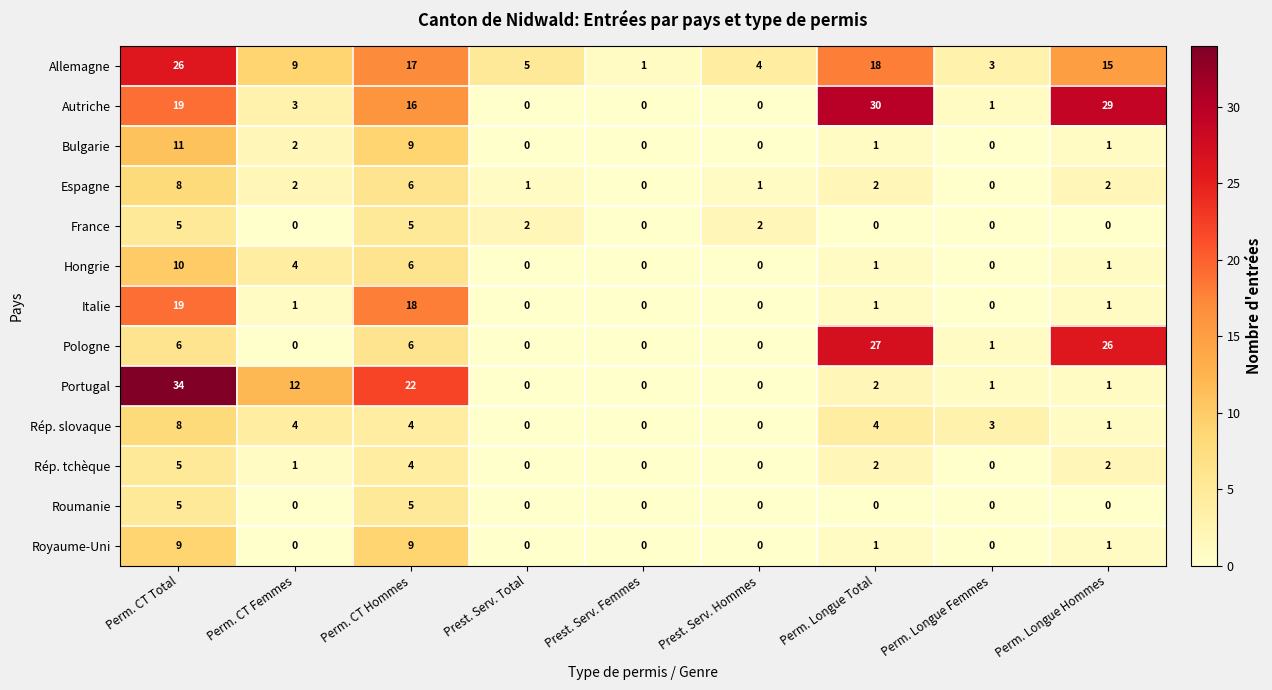

The value of Hongrie at Prest. Serv. Total is 3. True or false?

False